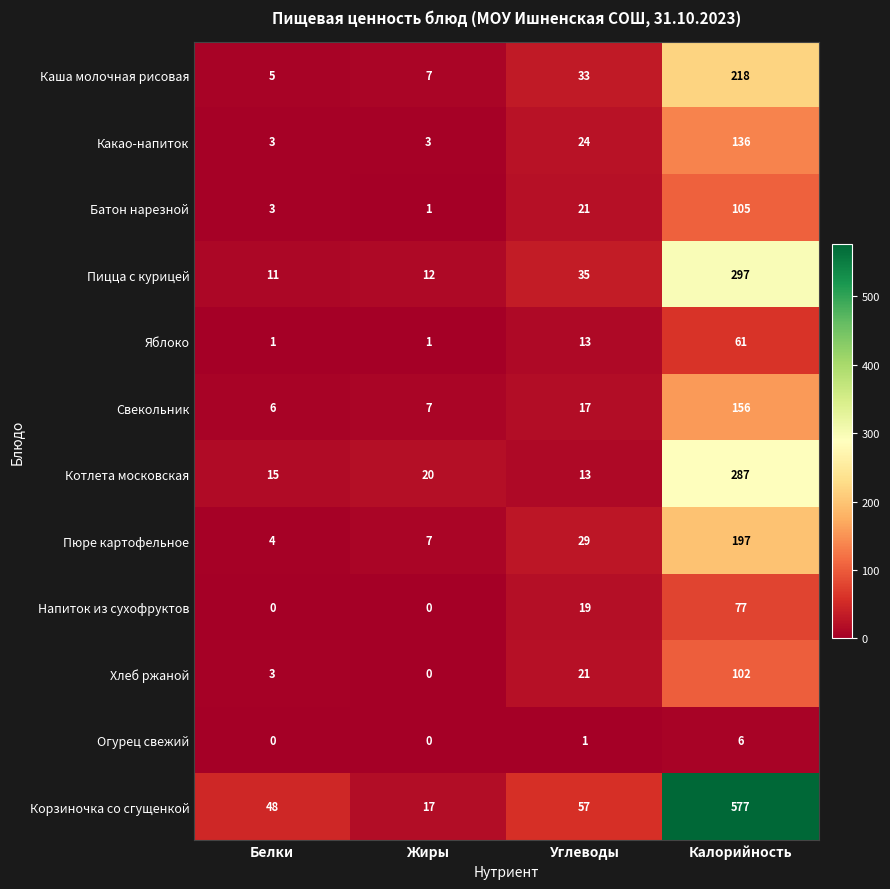

Rank the series by their maximum value, from lowest to highest.

Огурец свежий, Яблоко, Напиток из сухофруктов, Хлеб ржаной, Батон нарезной, Какао-напиток, Свекольник, Пюре картофельное, Каша молочная рисовая, Котлета московская, Пицца с курицей, Корзиночка со сгущенкой